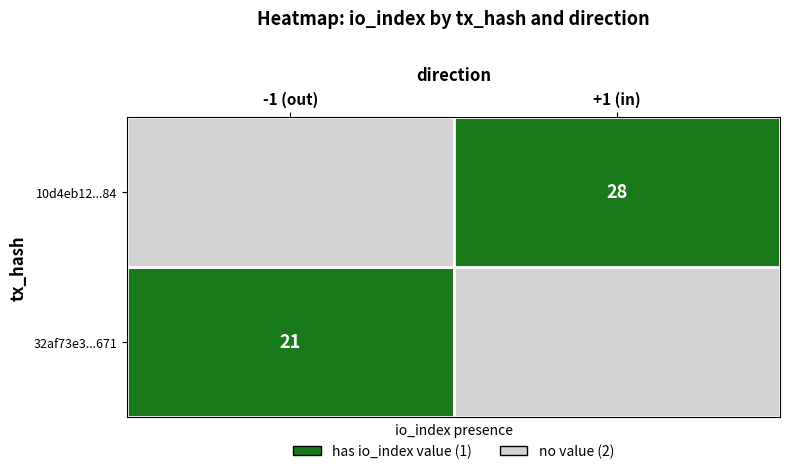

Reading left to right, what are all the values shown in this chart?

32af73e3acf7e90f278872e113c0b15e7c5c671: -1	21
10d4eb1237ea6e56878de047be3825af5812a84: 1	28